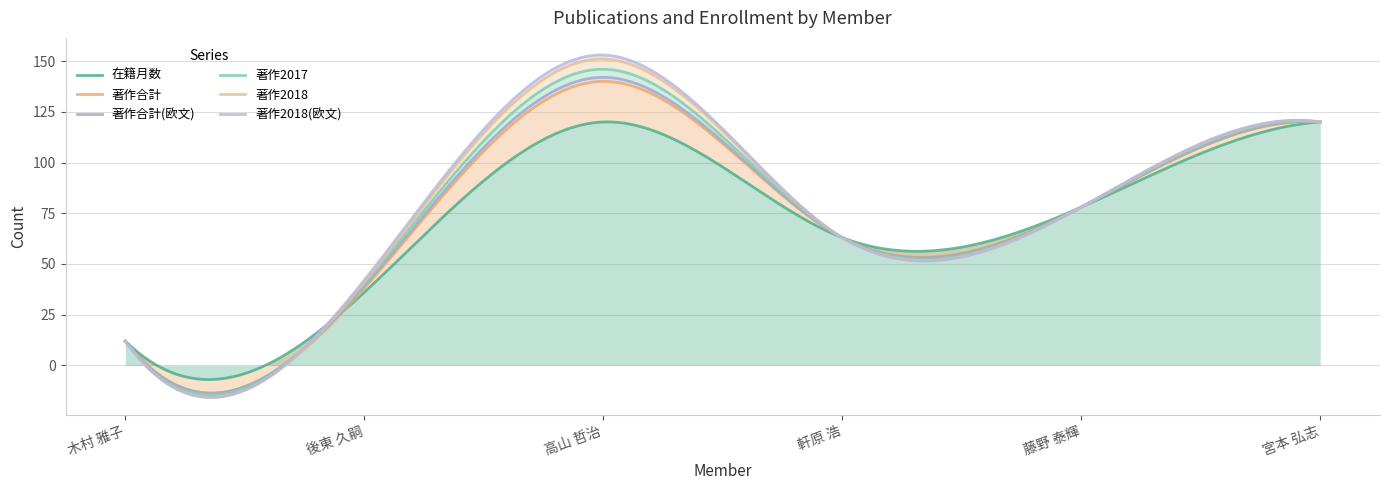

True or false: 著作2017 has a value of 0 at 軒原 浩.

True